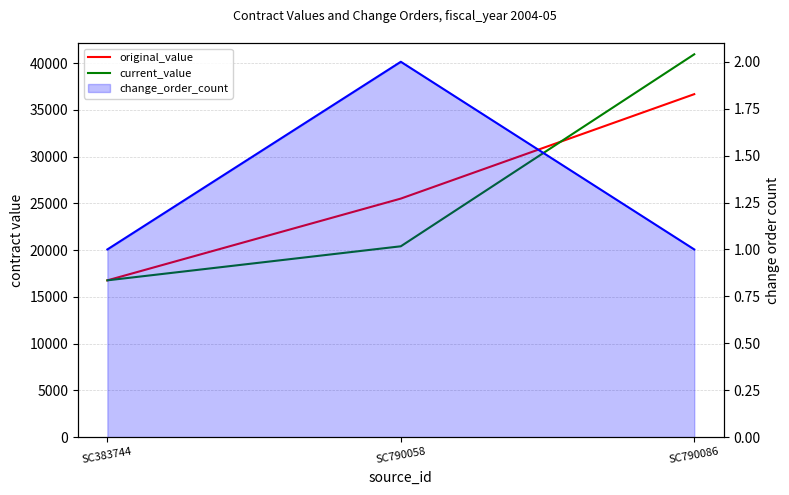

What is the value of the current_value point at the 2nd from the left?

20402.4